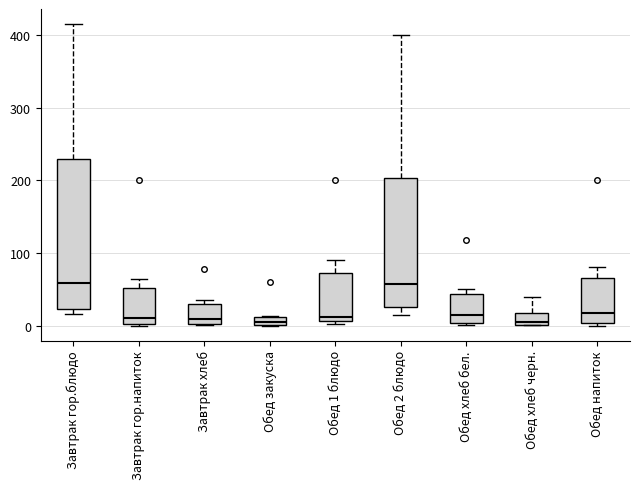

Where does the upper whisker of the box for Завтрак гор.блюдо end on the y-axis? The values are not printed on the chart, so give them approximately, as read against the axis.

420